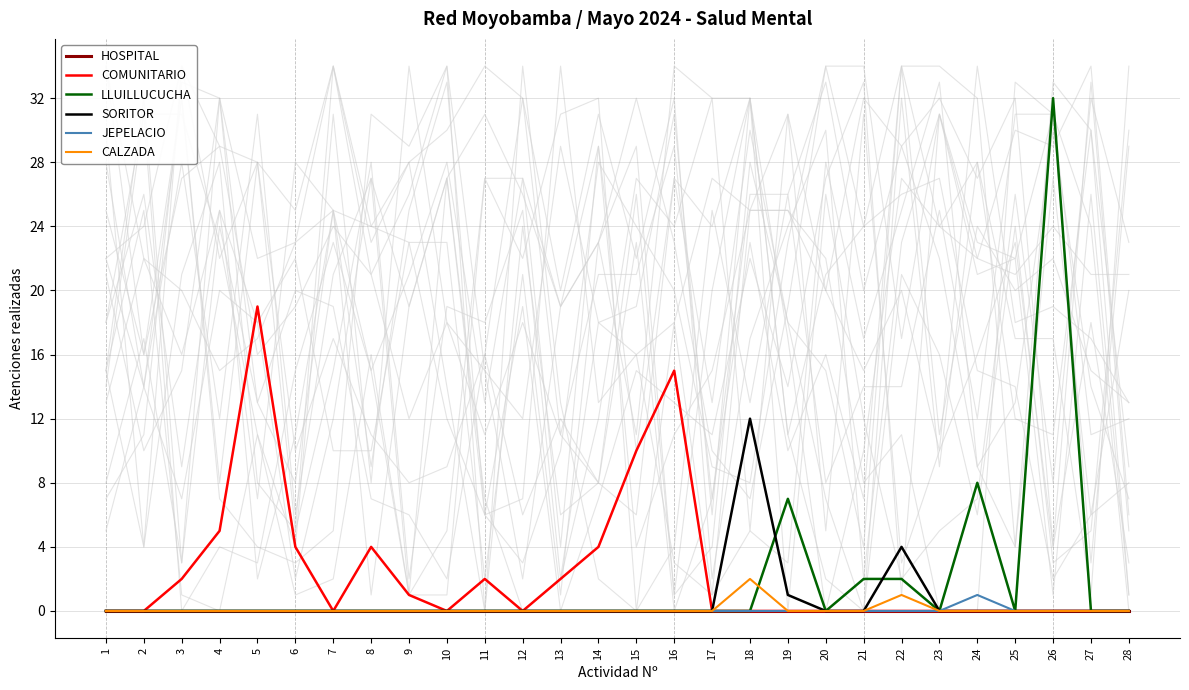

True or false: COMUNITARIO and SORITOR intersect in this chart.

False